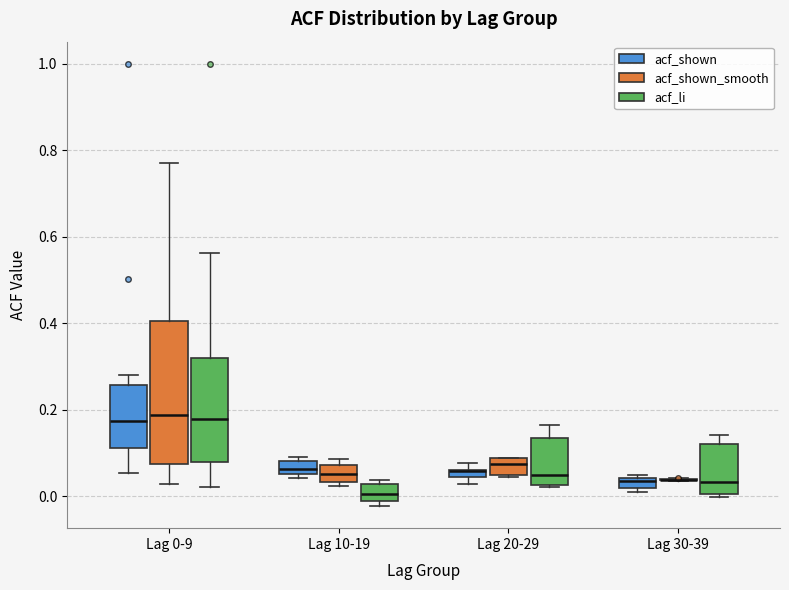

Where is the lower edge of the box for Lag 10-19 (acf_shown) on the y-axis? The values are not printed on the chart, so give them approximately, as read against the axis.

0.06